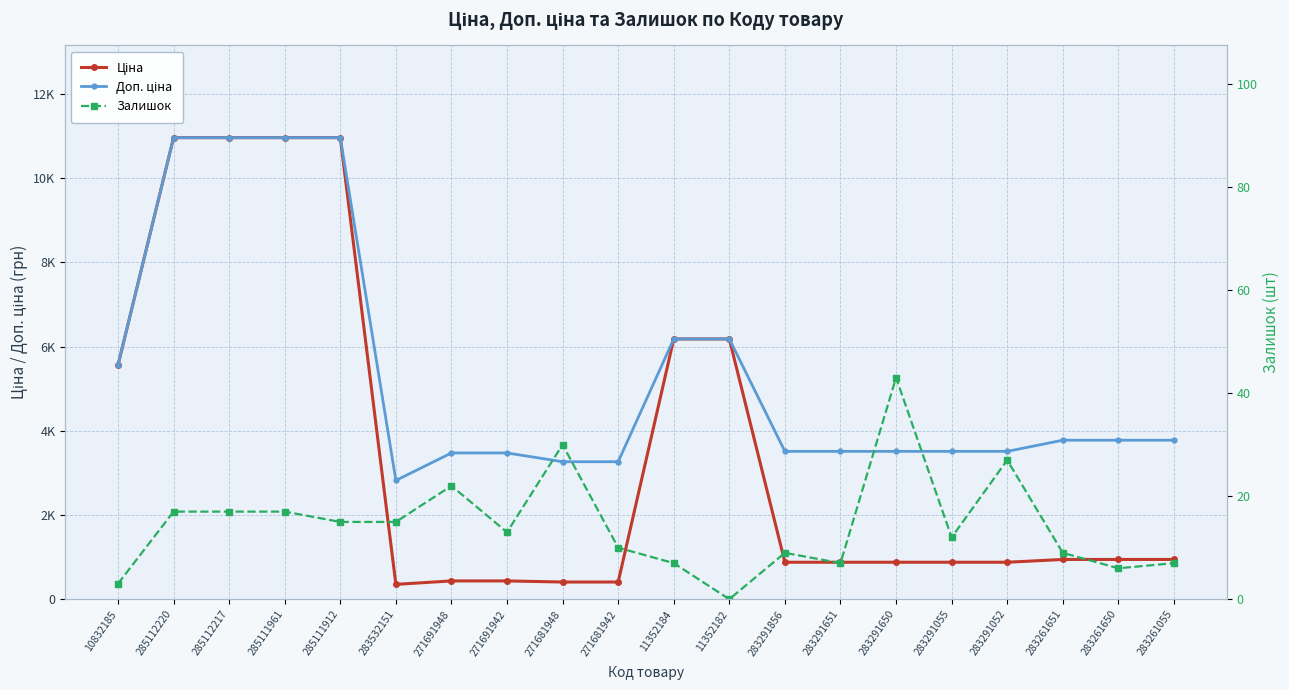

At which category does Ціна reach its first local valley?

283532151